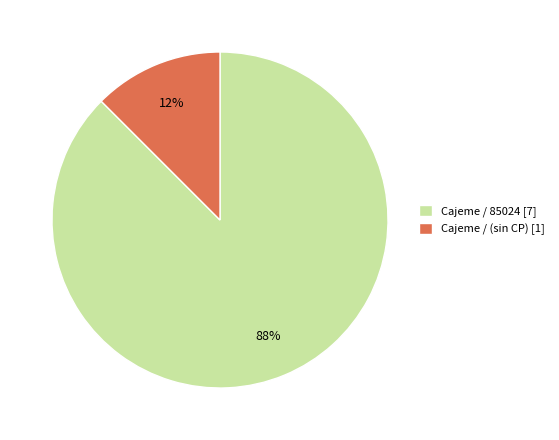

Do Cajeme / 85024 [7] and Cajeme / (sin CP) [1] together represent more than half of the pie?

Yes